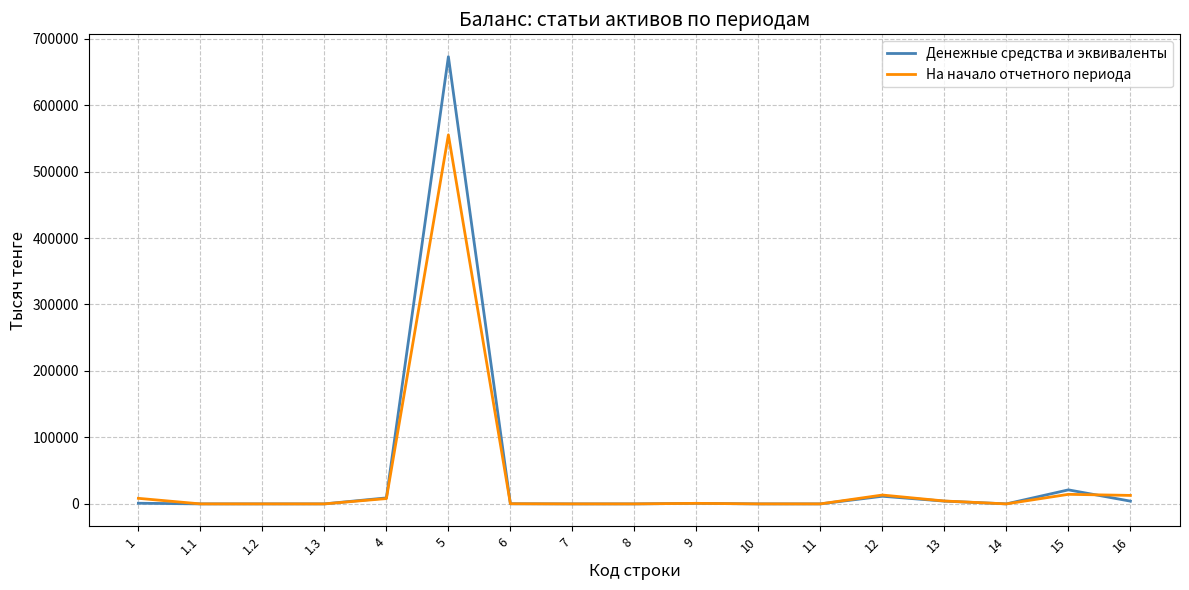

The value of Денежные средства и эквиваленты at 6 is 200. True or false?

True